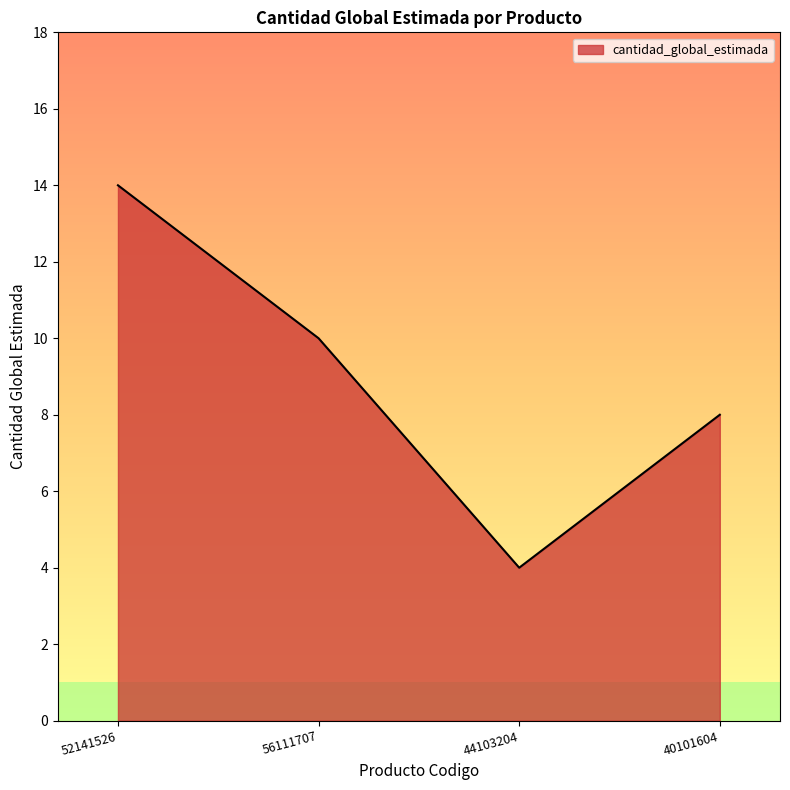

What is the difference between the second highest and minimum values?

6